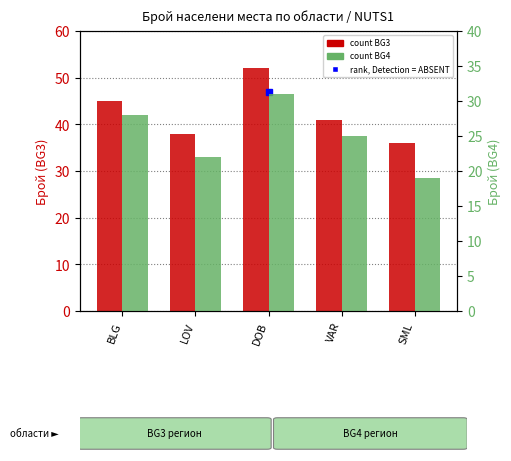

Reading left to right, extract all data points from this chart.

BG3: BLG=45	LOV=38	DOB=52	VAR=41	SML=36
BG4: BLG=28	LOV=22	DOB=31	VAR=25	SML=19